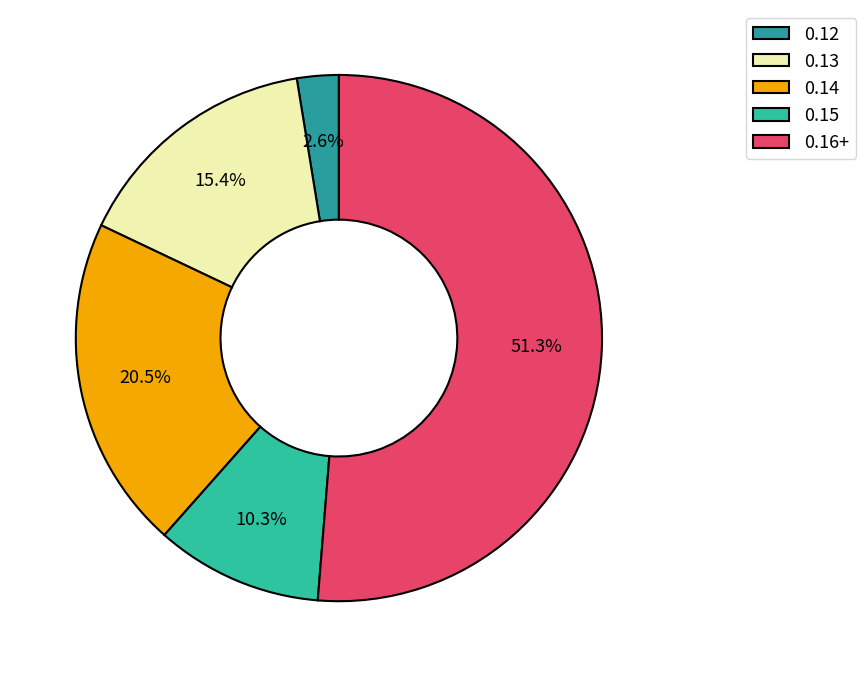

What is the largest slice in the pie chart?

0.16+